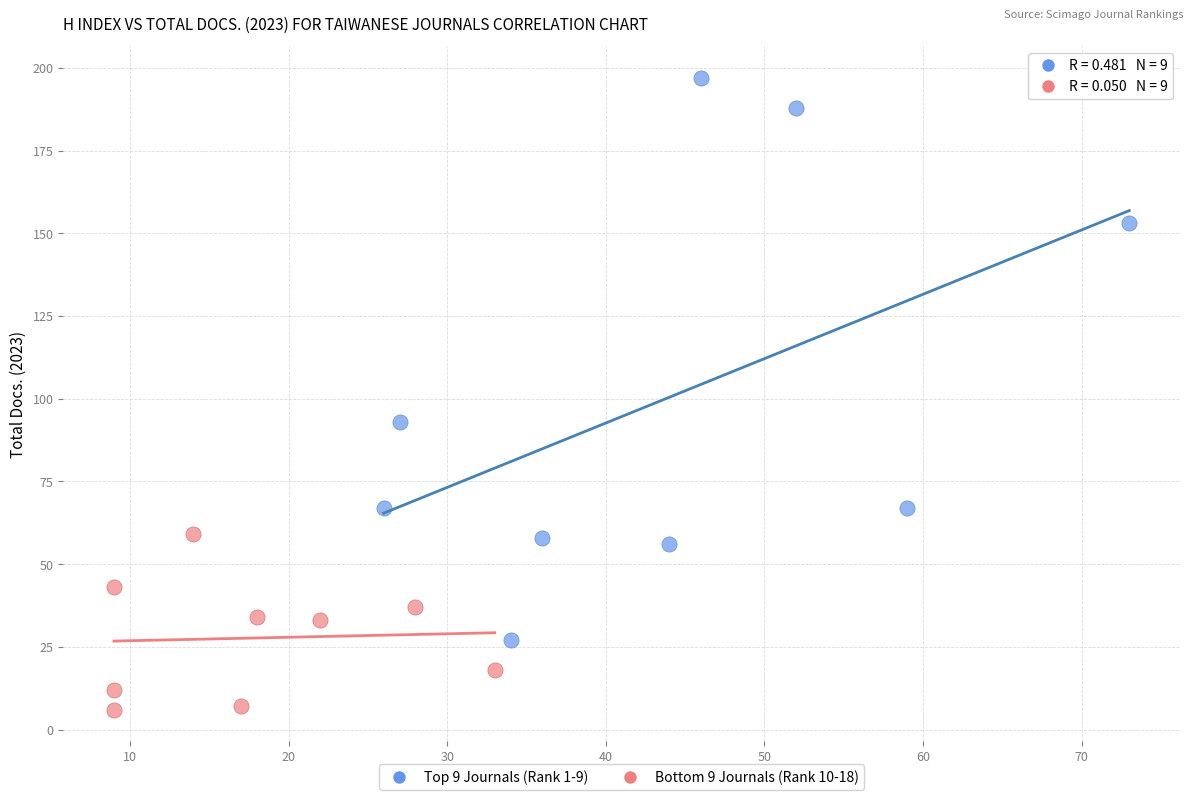

Which series has the widest spread of Y values?

Top 9 Journals (Rank 1-9)